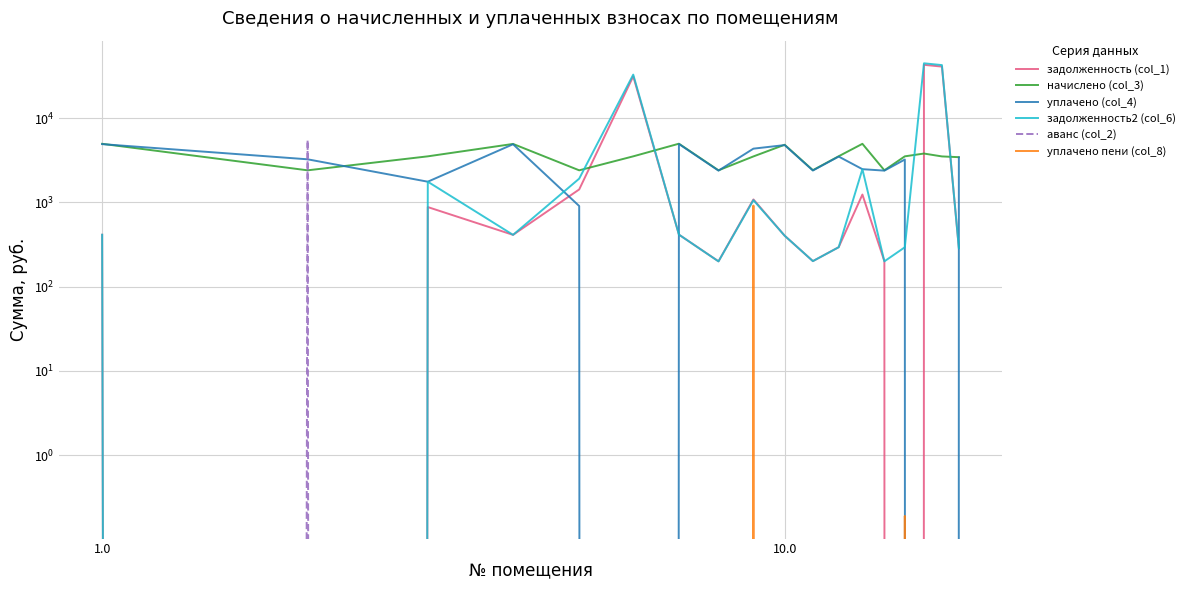

The value of аванс (col_2) at 10.0 is 2774.1. True or false?

False